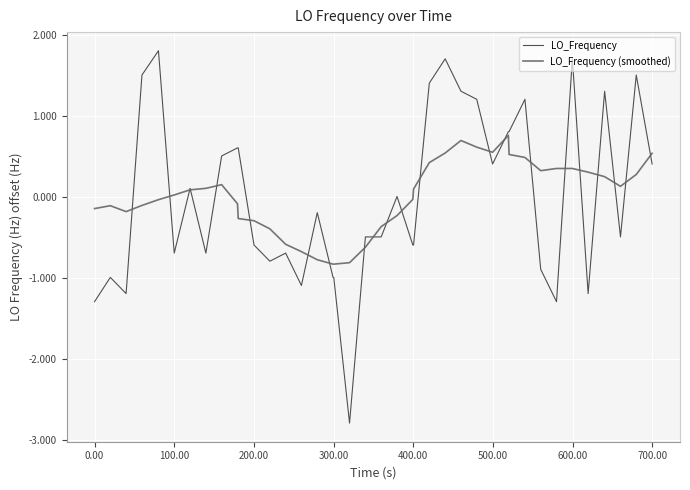

What is the maximum value for LO_Frequency?

1.8